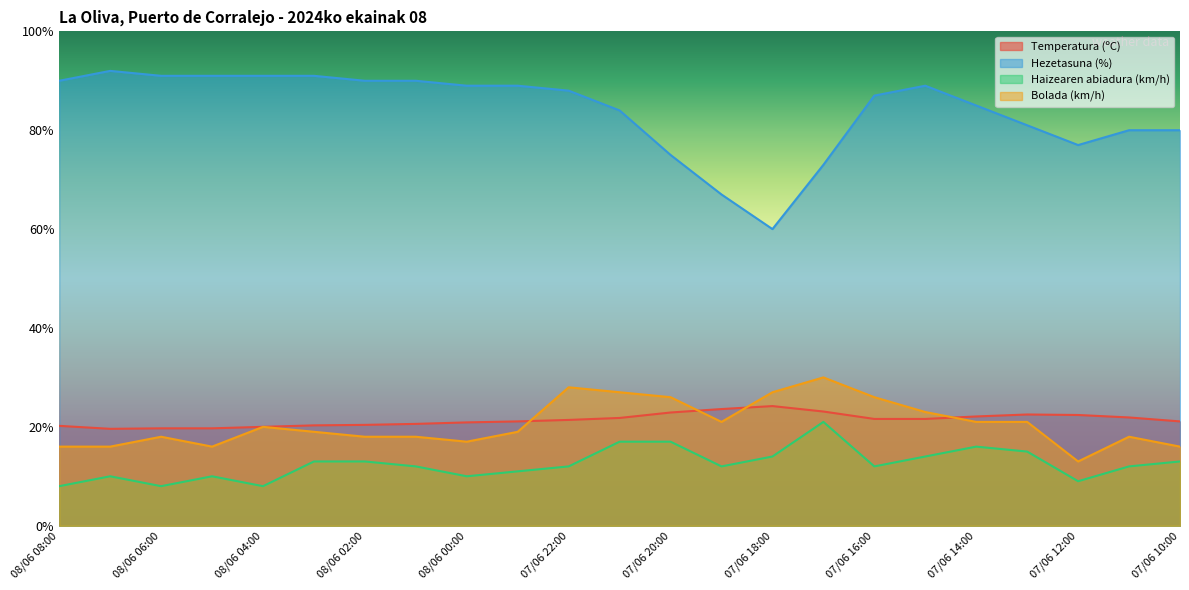

Is it true that Haizearen abiadura (km/h) equals 16.0 at 07/06 14:00?

True